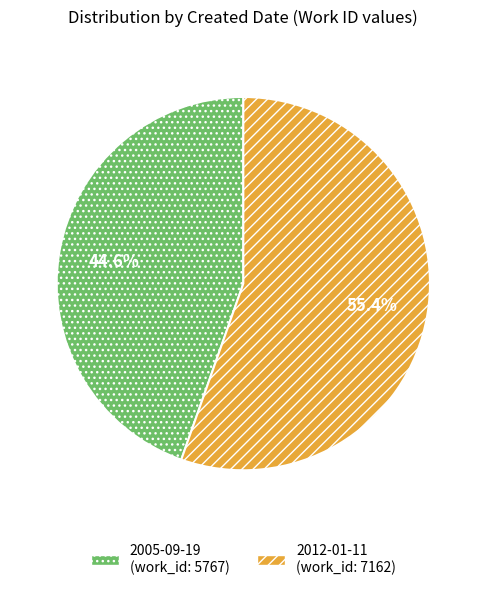

Rank the categories by value from lowest to highest.

2005-09-19, 2012-01-11